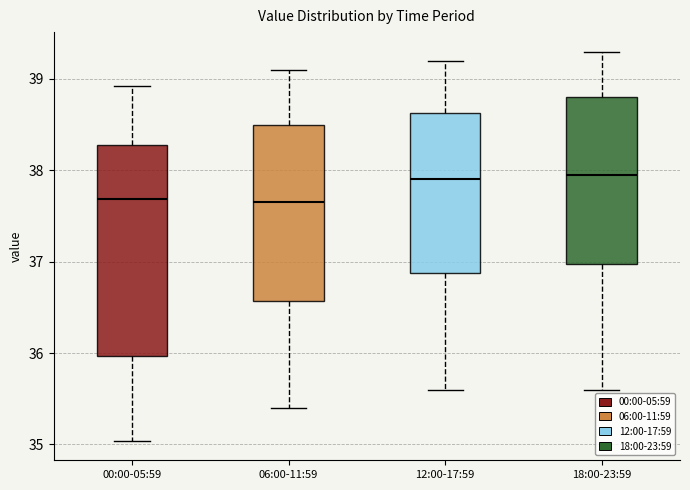

Reading left to right, transcribe this box plot: for each box, give where its median line is, the range the box spans, and where its two whiskers end, as read against the y-axis. The values are not printed on the chart, so give them approximately, as read against the axis.

00:00-05:59: median 37.7, box 36.0 to 38.3, whiskers 35.0 to 38.9
06:00-11:59: median 37.7, box 36.6 to 38.5, whiskers 35.4 to 39.1
12:00-17:59: median 37.9, box 36.9 to 38.6, whiskers 35.6 to 39.2
18:00-23:59: median 38.0, box 37.0 to 38.8, whiskers 35.6 to 39.3